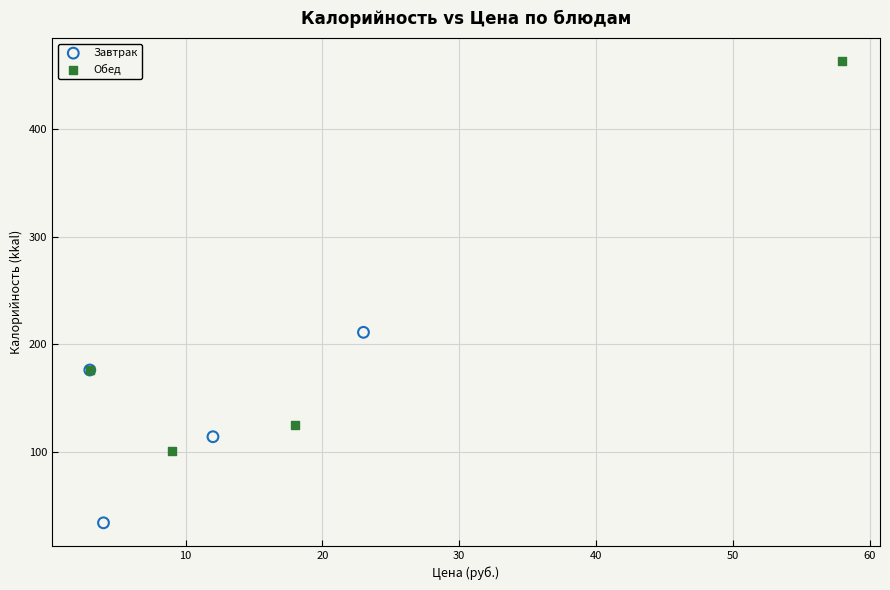

Which series contains the lowest Y value?

Завтрак